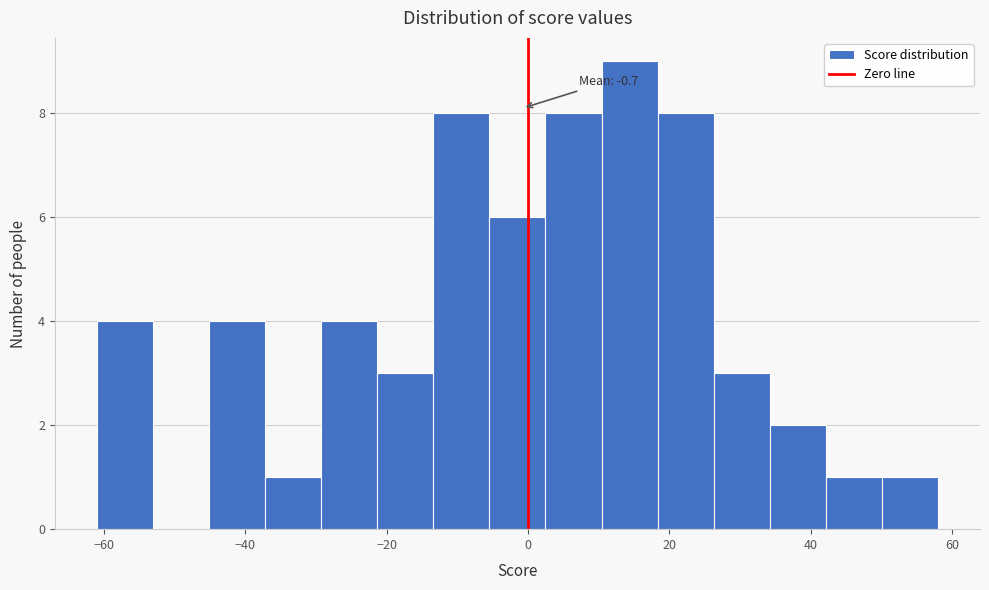

Read against the x-axis, roughly where is the centre of the tallest bar?

14